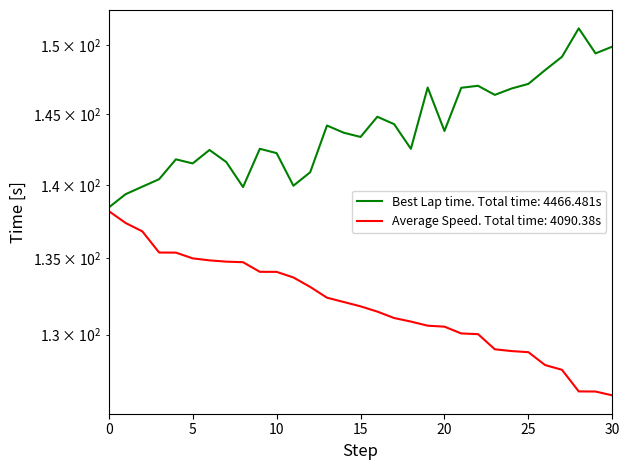

Rank the series by their average value, from highest to lowest.

Best Lap time, Average Speed